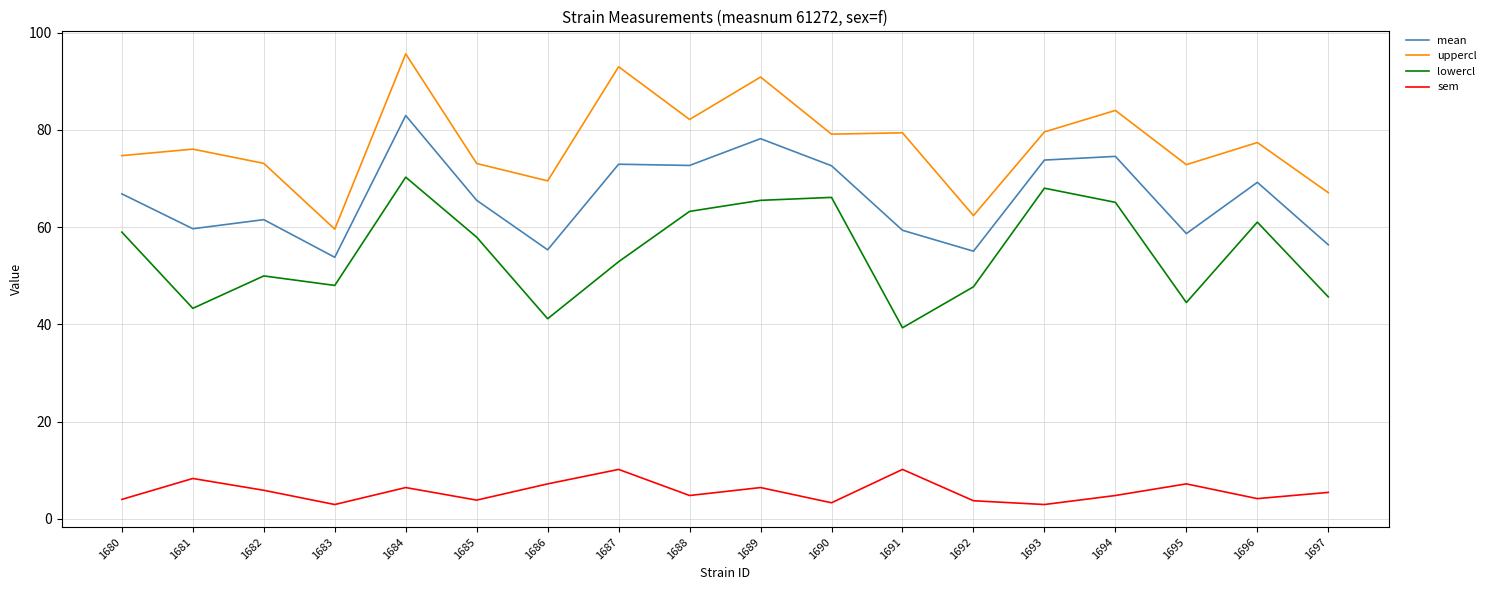

What is the average value of the uppercl series?

77.2